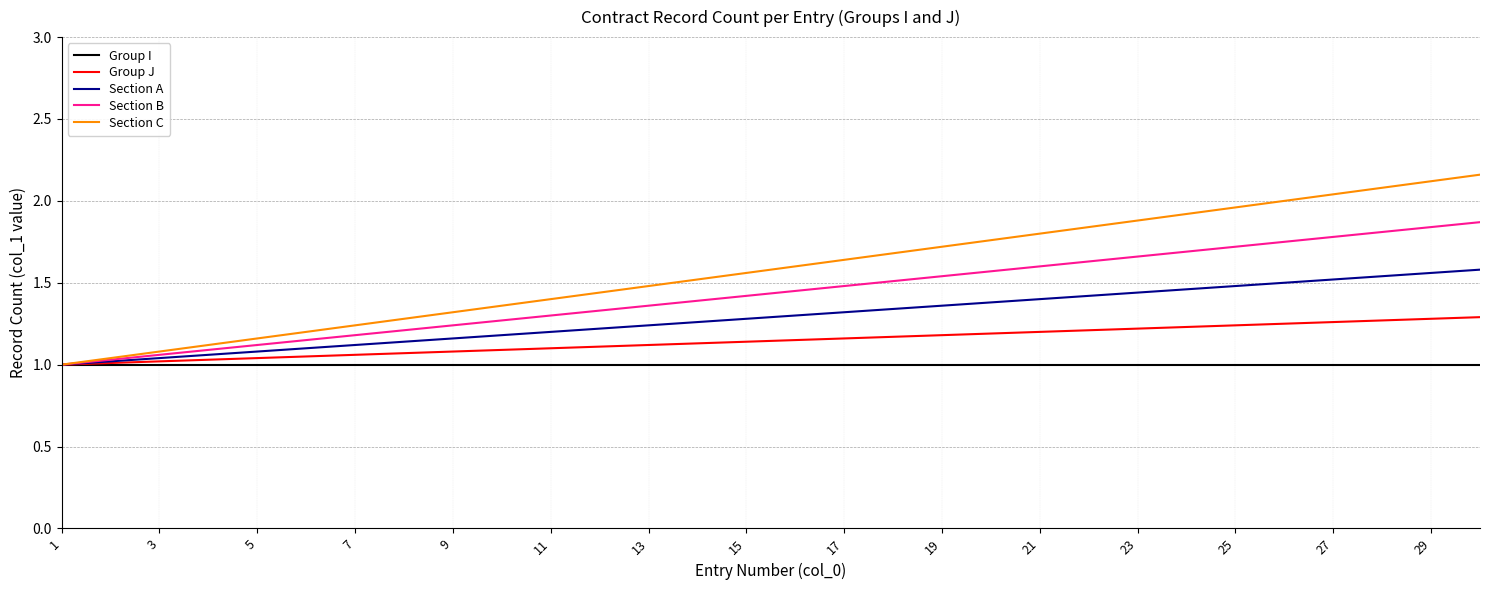

Which series has the largest total across all categories?

Section C